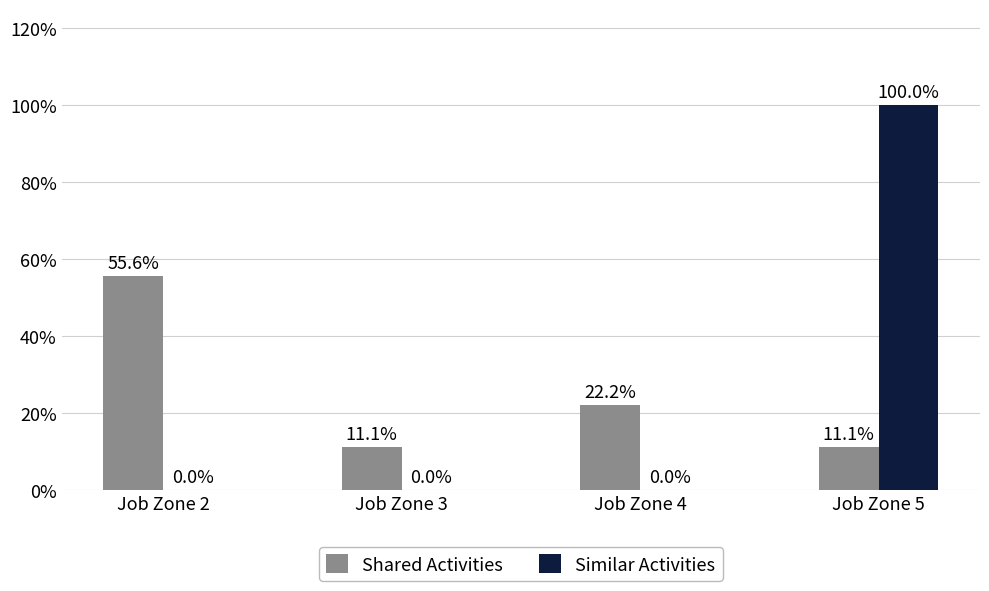

Are the bars horizontal?

No